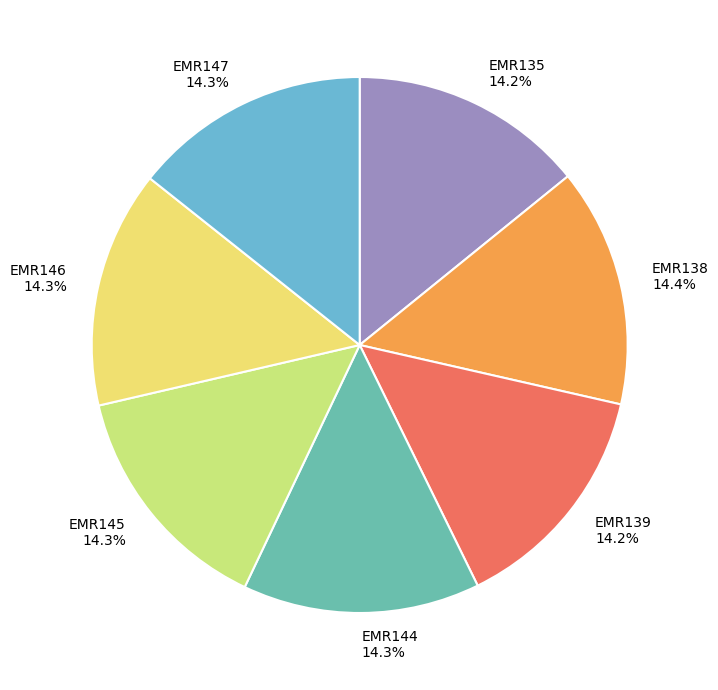

Approximately how many times larger is the value at EMR147 14.3% compared to EMR139 14.2%?

1.0